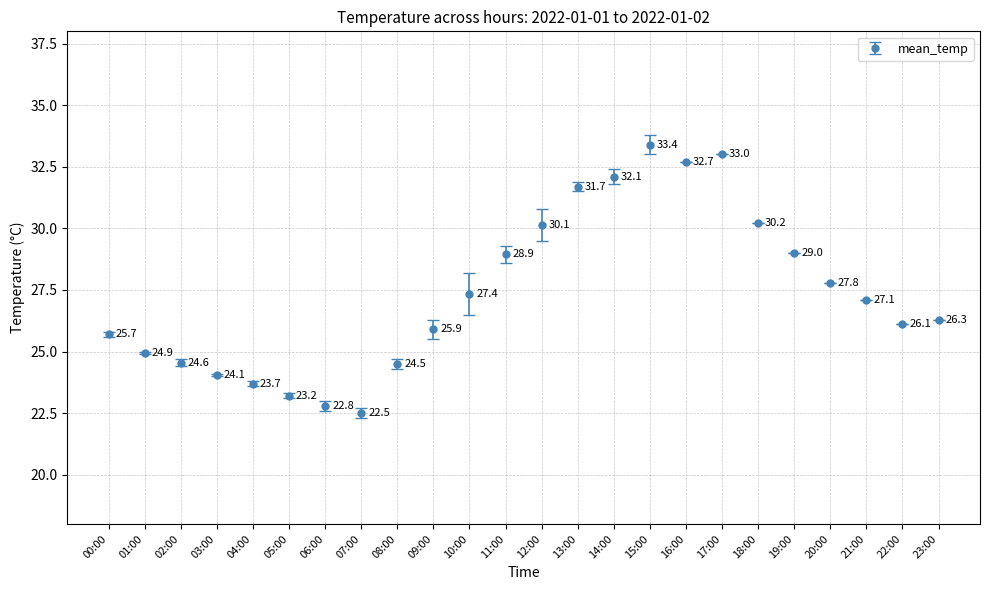

What is the ratio of the value at 12:00 to the value at 09:00?

1.2